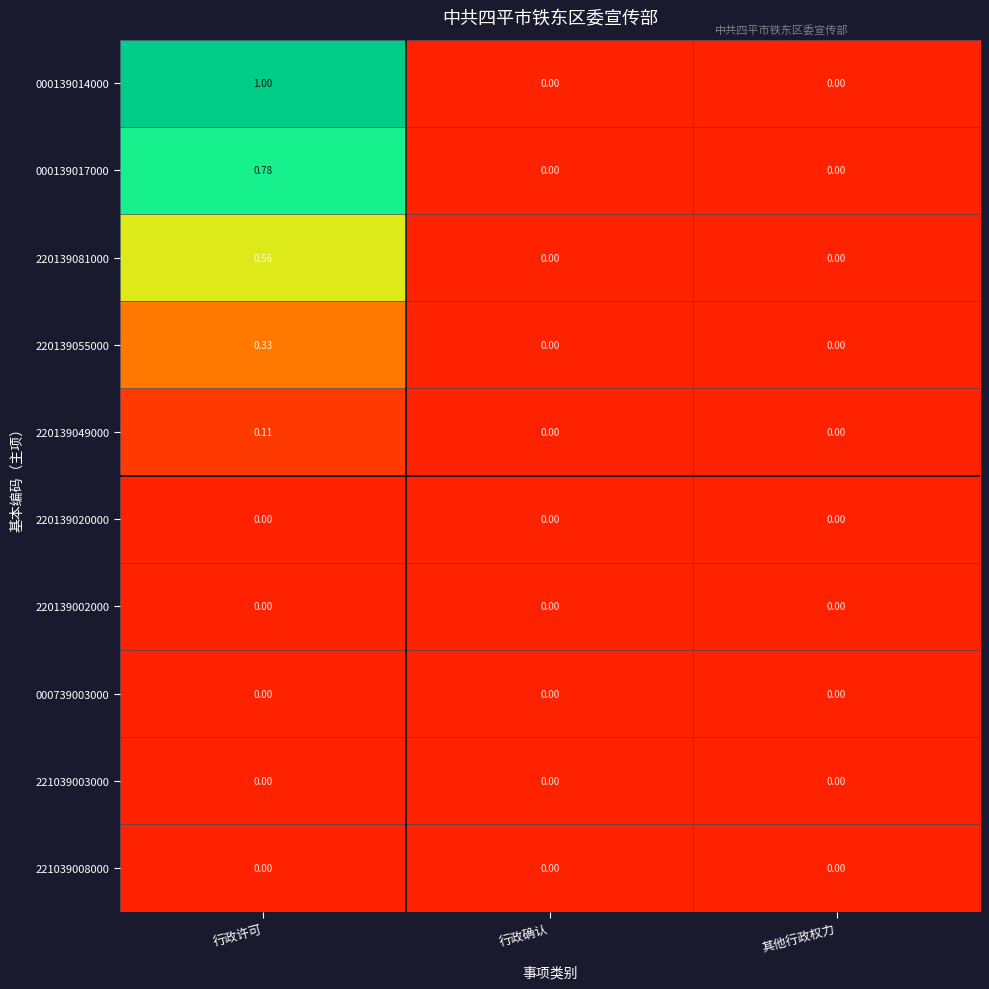

At which category is the sum across all series the highest?

行政许可